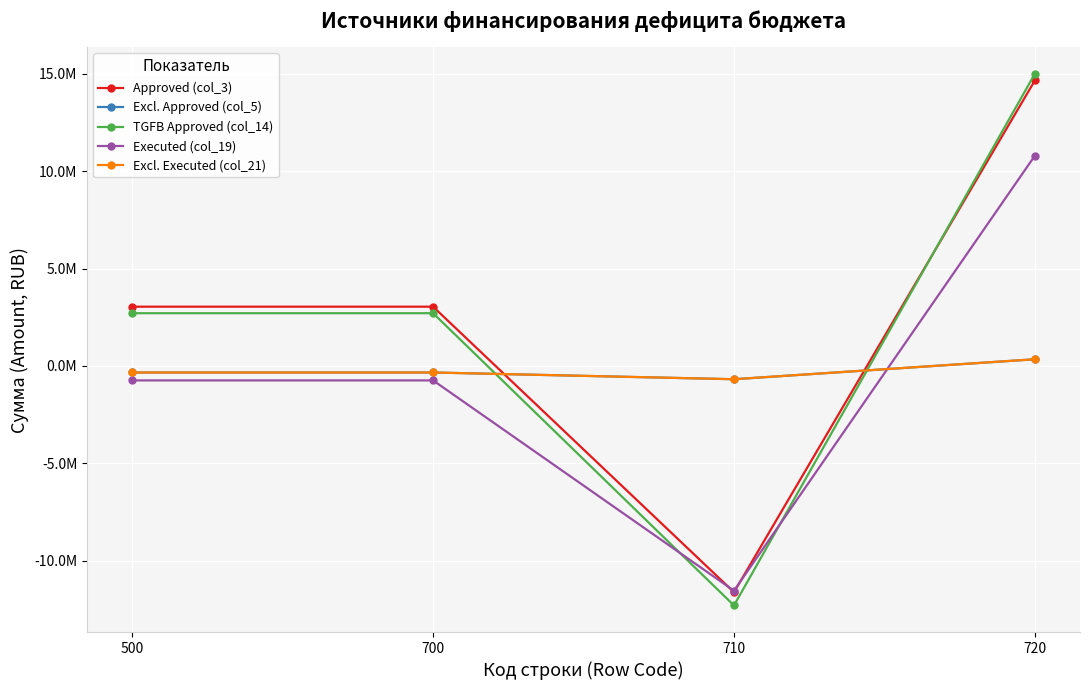

Reading left to right, list all the values displayed in this chart.

Approved (col_3): 3042090.4	3042090.4	-11606205.3	14648295.7
Excl. Approved (col_5): -334137.6	-334137.6	-679200.0	345062.4
TGFB Approved (col_14): 2707952.8	2707952.8	-12285405.3	14993358.1
Executed (col_19): -740352.4	-740352.4	-11529028.0	10788675.6
Excl. Executed (col_21): -334137.6	-334137.6	-679200.0	345062.4